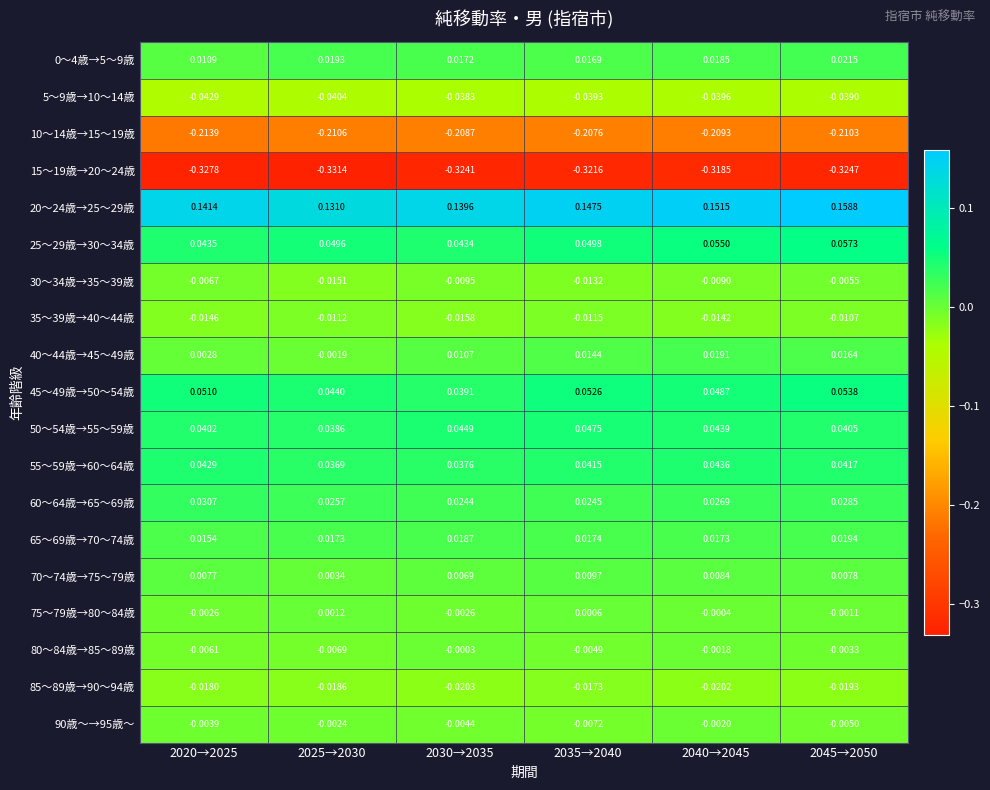

Is the value of 50～54歳→55～59歳 at 2025→2030 greater than the value of 35～39歳→40～44歳 at 2035→2040?

Yes